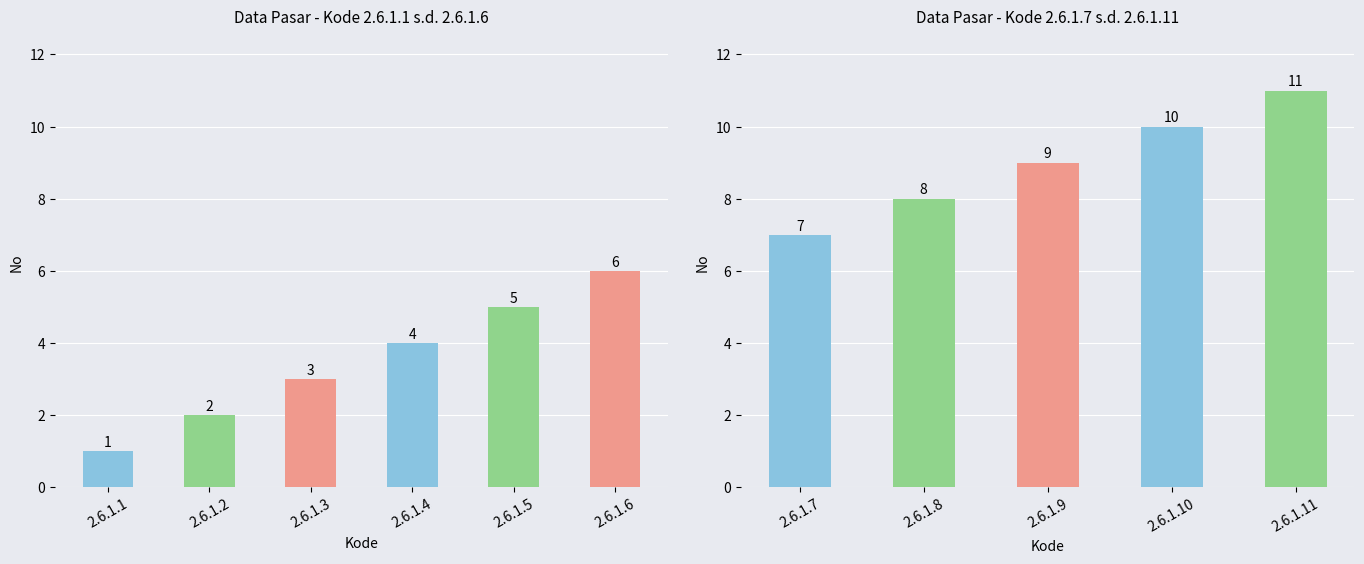

Approximately how many times larger is the value at 2.6.1.9 compared to 2.6.1.11?

0.8